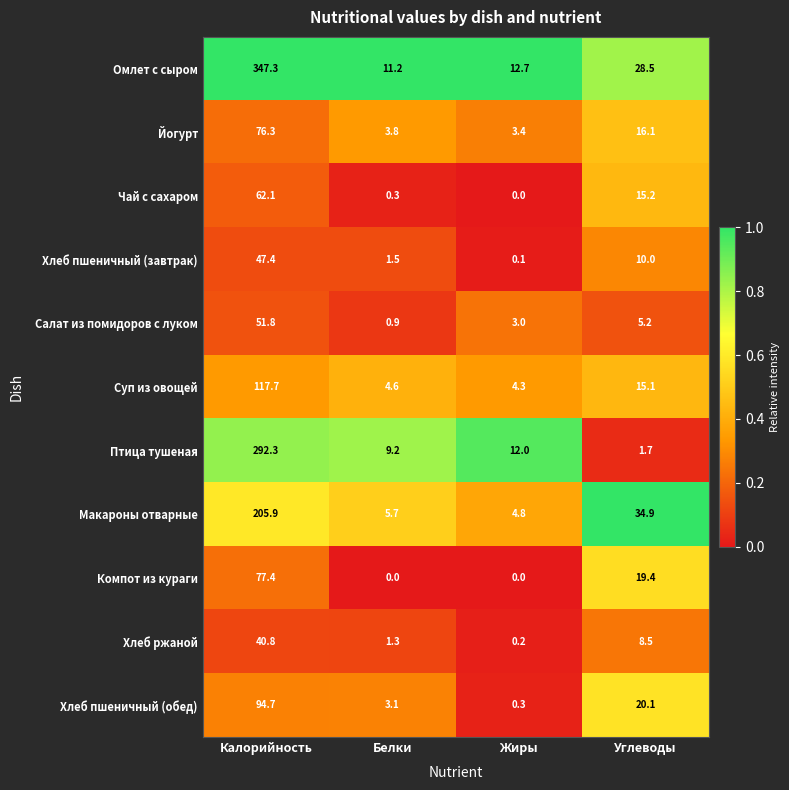

At which label does Йогурт reach its minimum?

Жиры